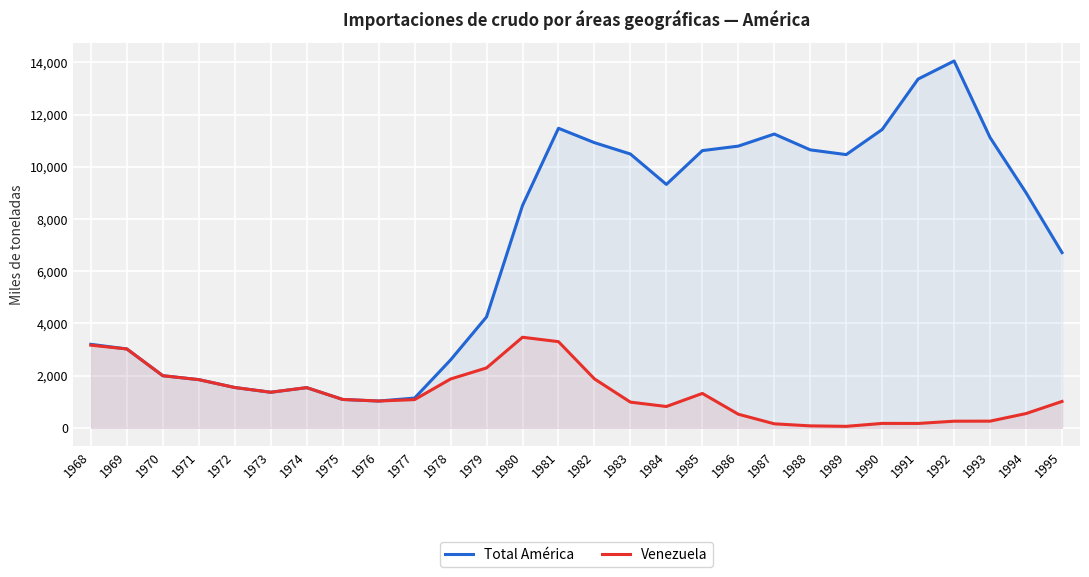

Read the Venezuela value at 1973.

1363.4